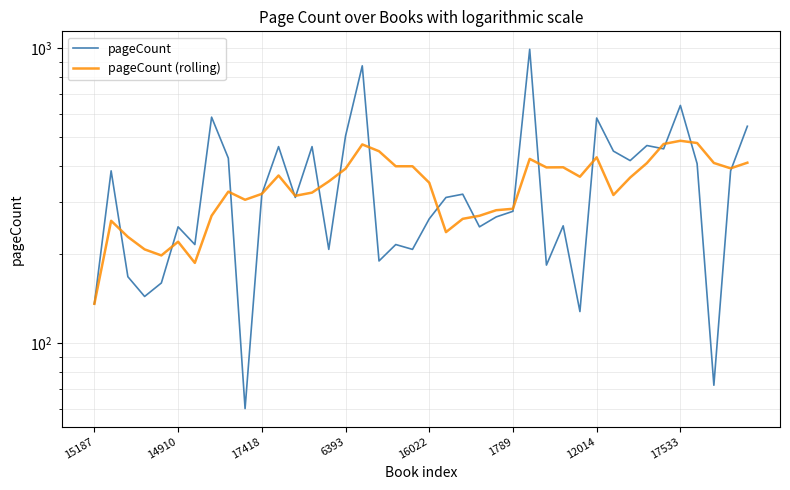

What is the label of the 8th point from the right?

32